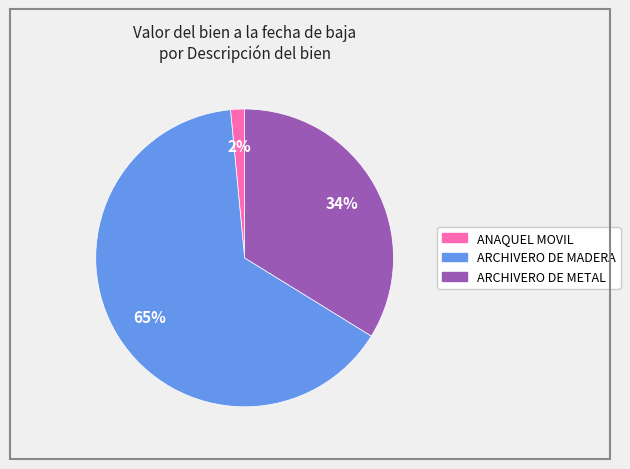

To the nearest percent, what is the average slice percentage?

33%